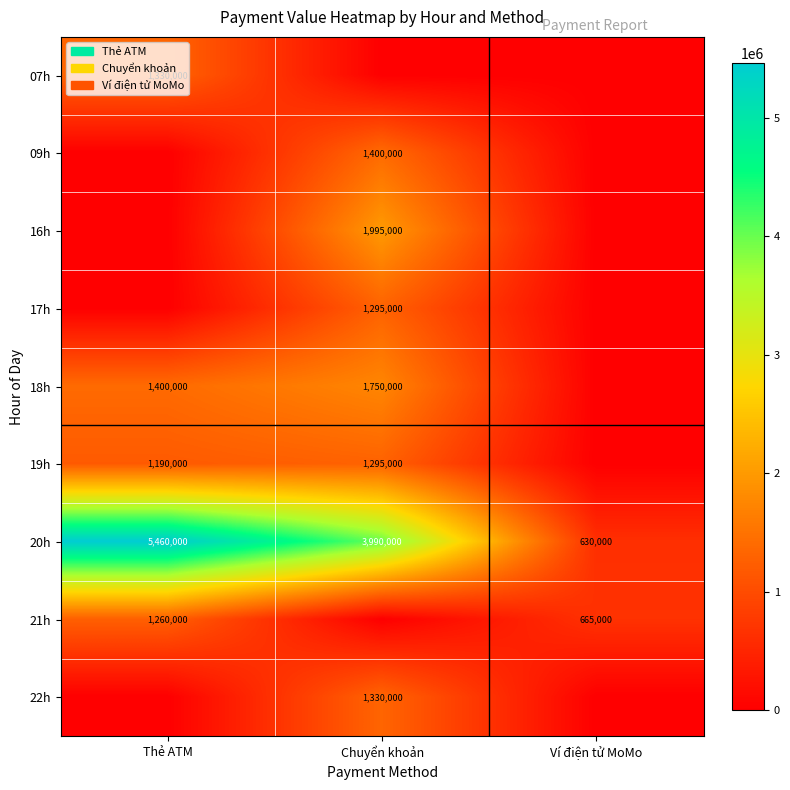

At how many categories does at least one series exceed 1665938?

2